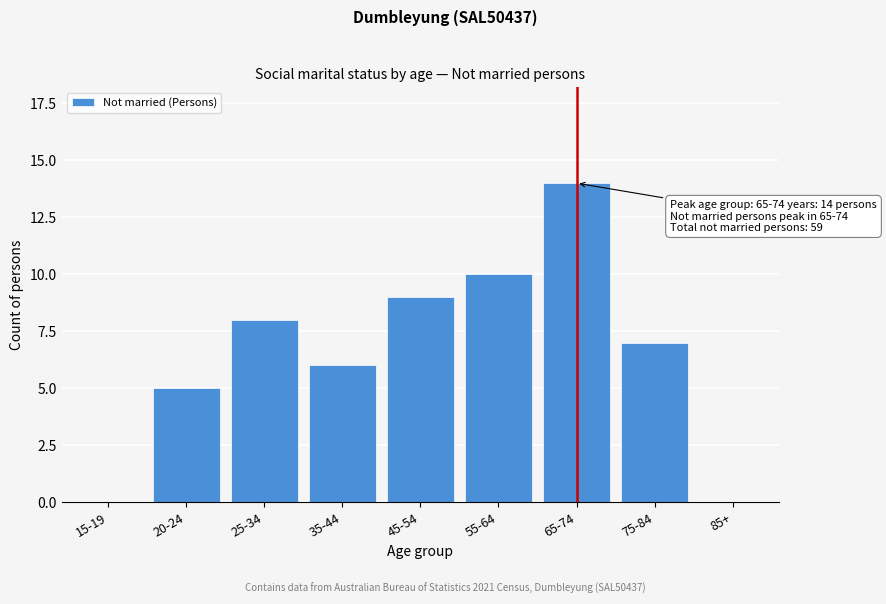

Reading left to right, what are all the values shown in this chart?

15-19=0	20-24=5	25-34=8	35-44=6	45-54=9	55-64=10	65-74=14	75-84=7	85+=0